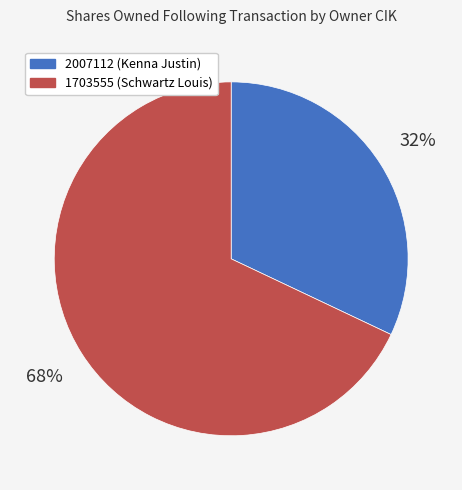

Is there any slice that represents more than half of the pie?

Yes